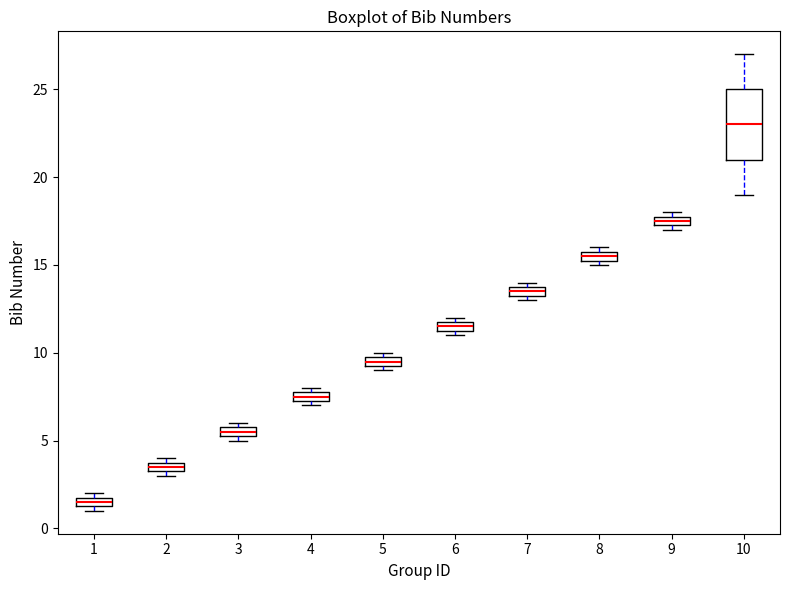

Where is the lower edge of the box at x = 8 on the y-axis? The values are not printed on the chart, so give them approximately, as read against the axis.

15.5